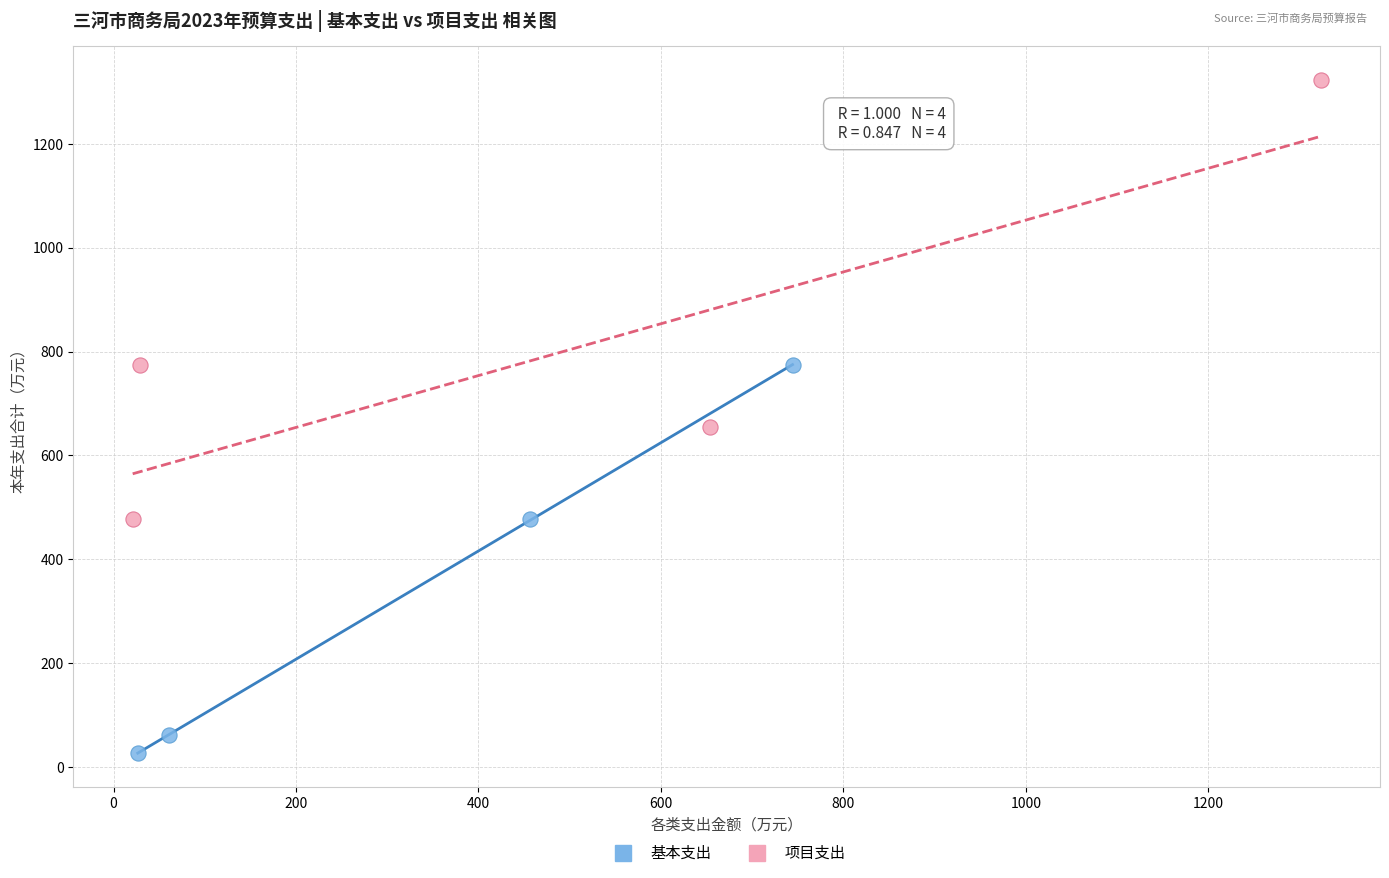

Which series has the widest spread of Y values?

项目支出